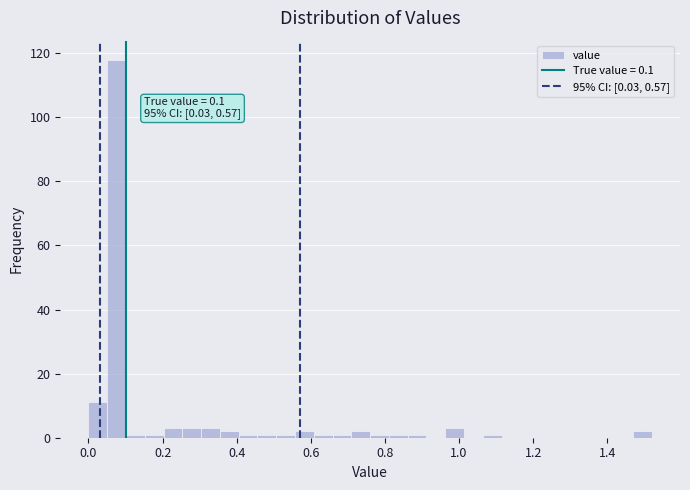

Around what value on the x-axis is the tallest bar? Give the approximate position of its centre, as read against the axis.

0.08